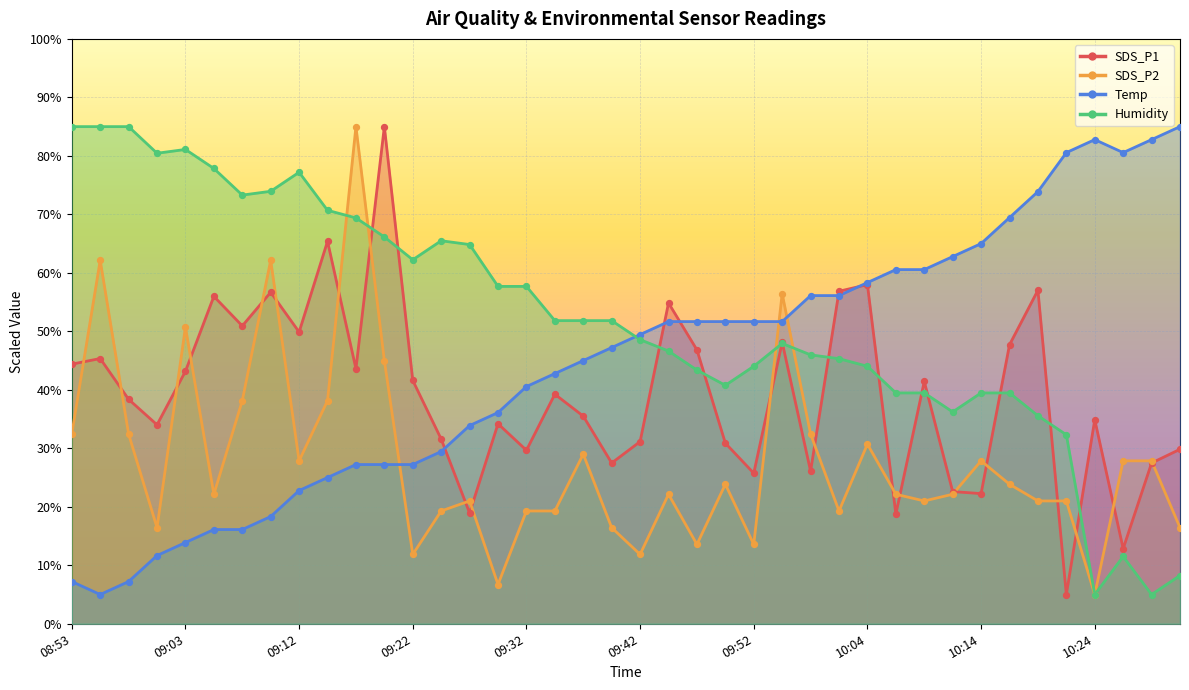

What is the total value across all series at 09:20?

223.4